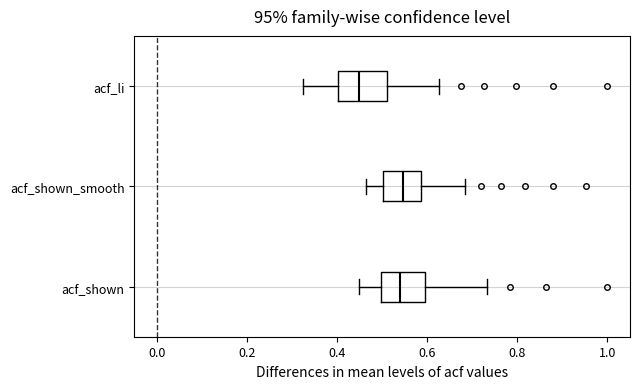

Where is the right edge of the box for acf_shown_smooth on the x-axis? The values are not printed on the chart, so give them approximately, as read against the axis.

0.58